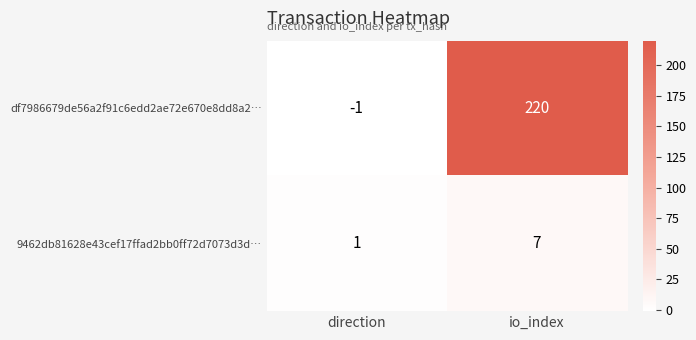

How many distinct data groups are displayed?

2